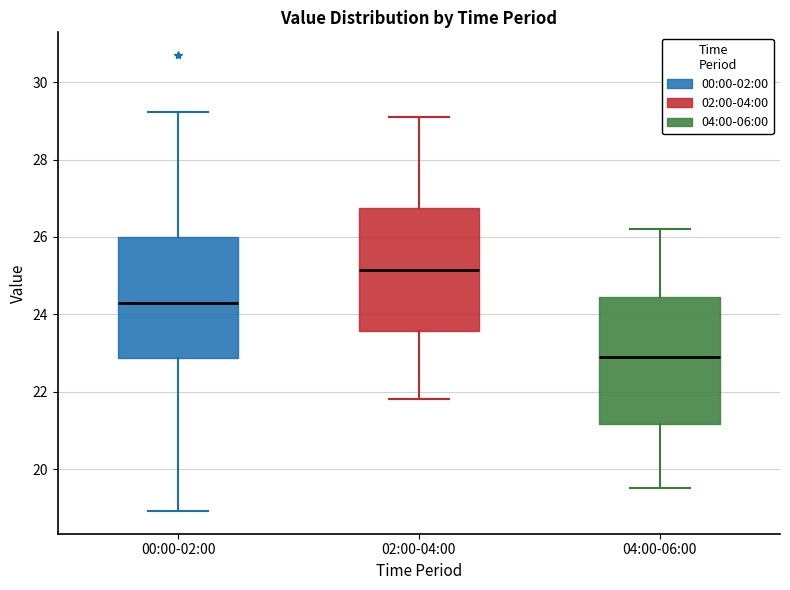

Reading left to right, read every box against the y-axis: the position of its median line, the range the box covers, and the ends of its whiskers. The values are not printed on the chart, so give them approximately, as read against the axis.

00:00-02:00: median 24.2, box 22.8 to 26.0, whiskers 19.0 to 29.2
02:00-04:00: median 25.2, box 23.6 to 26.8, whiskers 21.8 to 29.2
04:00-06:00: median 23.0, box 21.2 to 24.4, whiskers 19.6 to 26.2